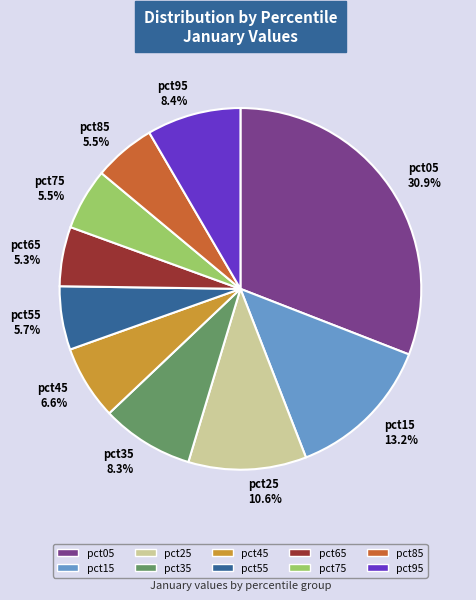

What percentage is the pct05 slice, to the nearest percent?

31%